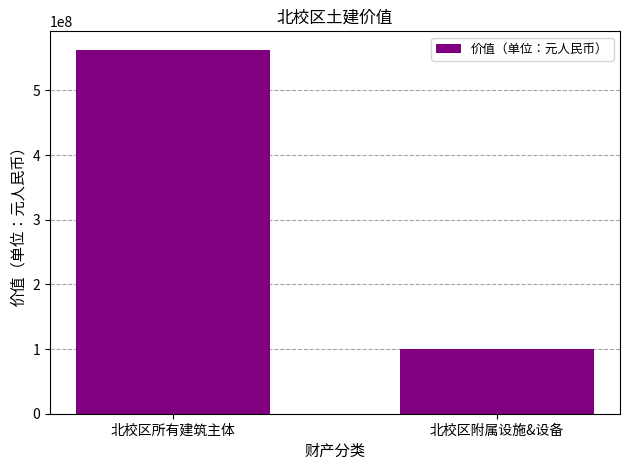

What is the average value?

331784234.8